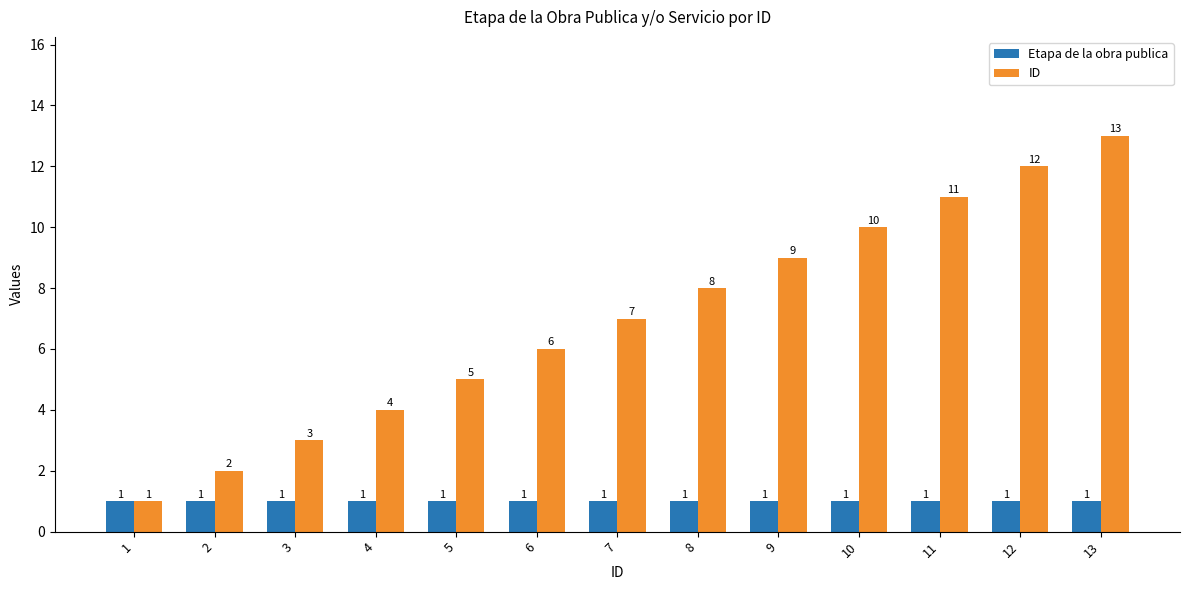

What is the maximum value for ID?

13